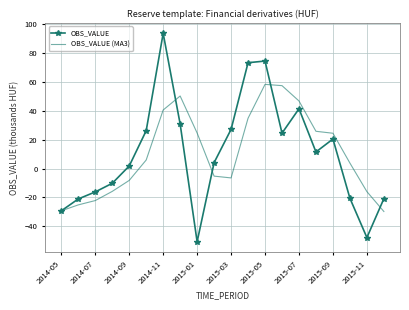

Which series has the largest range (max minus min)?

OBS_VALUE